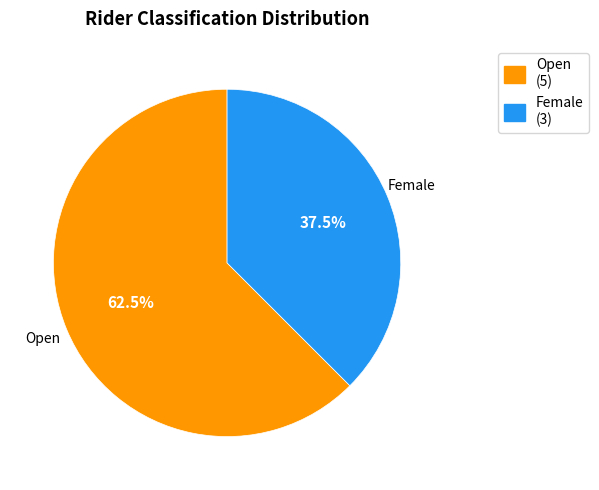

How many slices are in this pie chart?

2